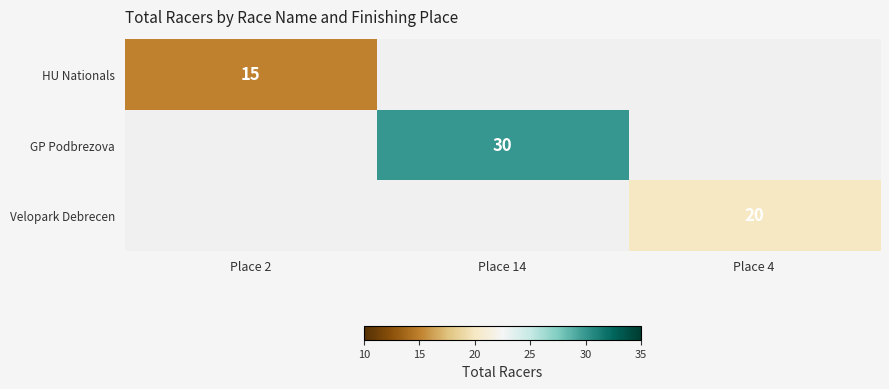

The Velopark Debrecen series shows 20 at Place 4. True or false?

True